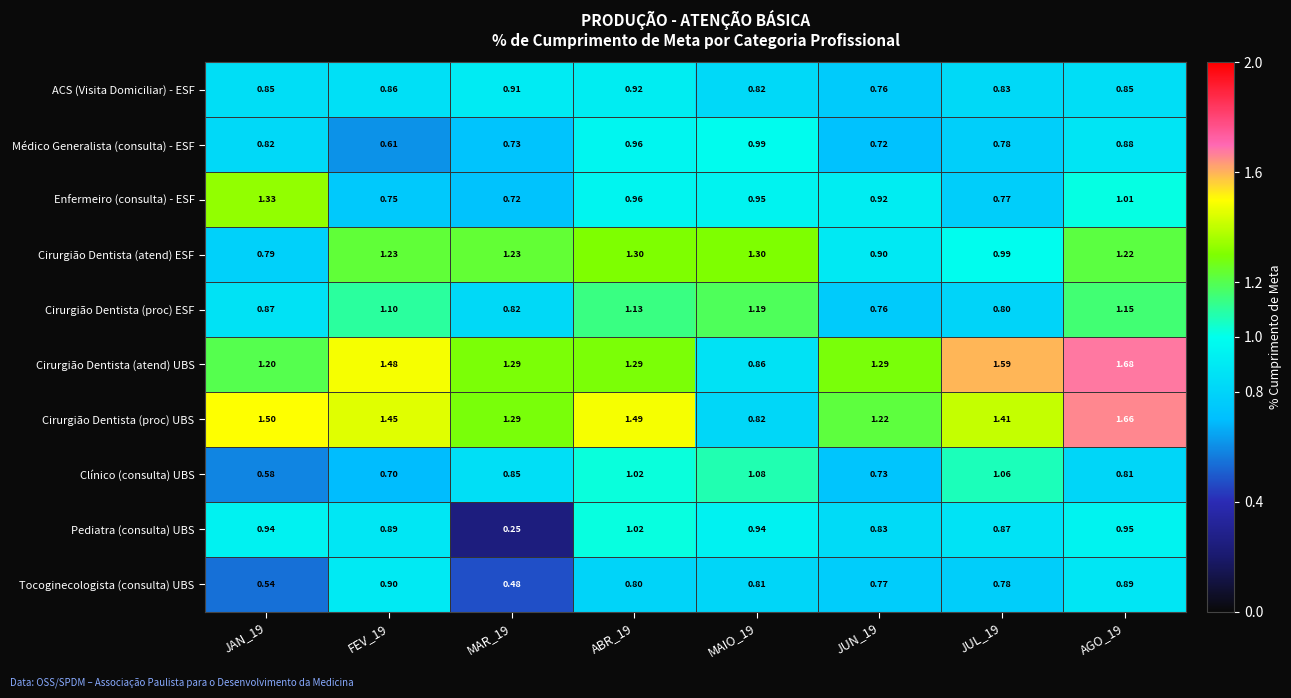

Which series has the widest spread of values?

Cirurgião Dentista (proc) UBS